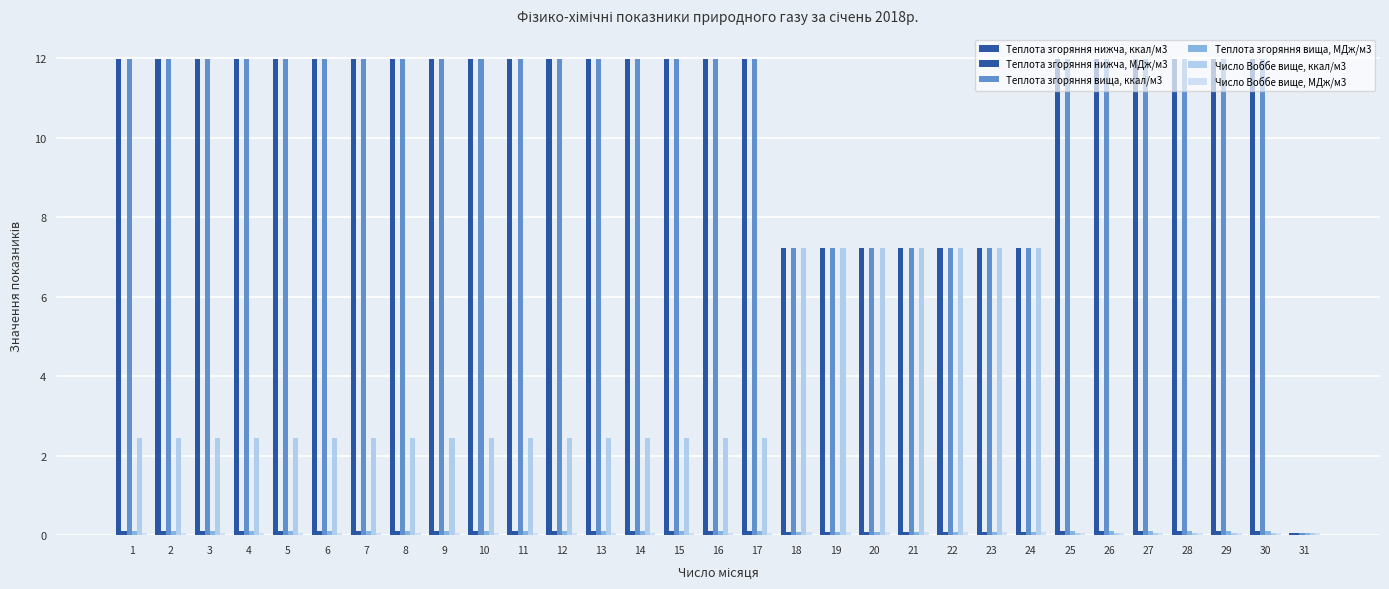

Where is Число Воббе вище, ккал/м3 nearest to the value 3?

1